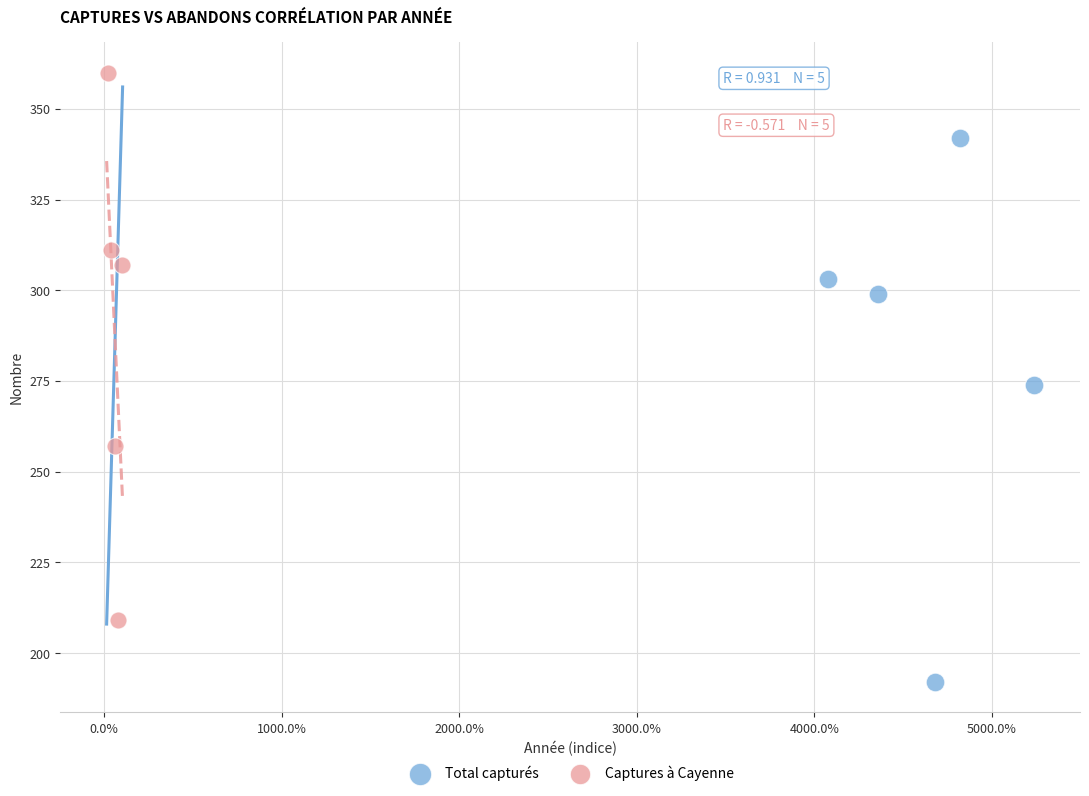

Which series contains the lowest Y value?

Total capturés